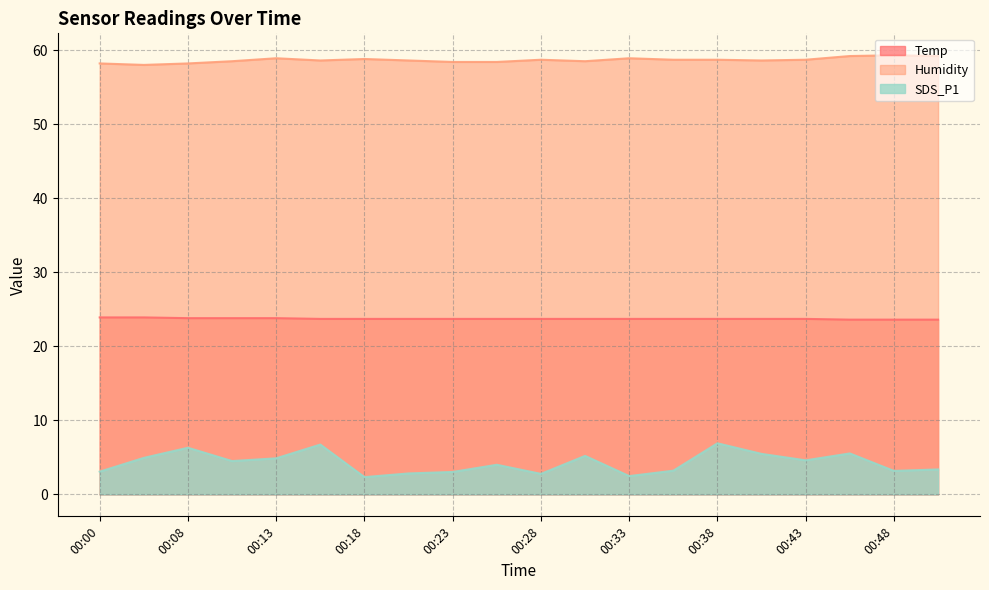

What are all the series names shown in the legend?

Temp, Humidity, SDS_P1